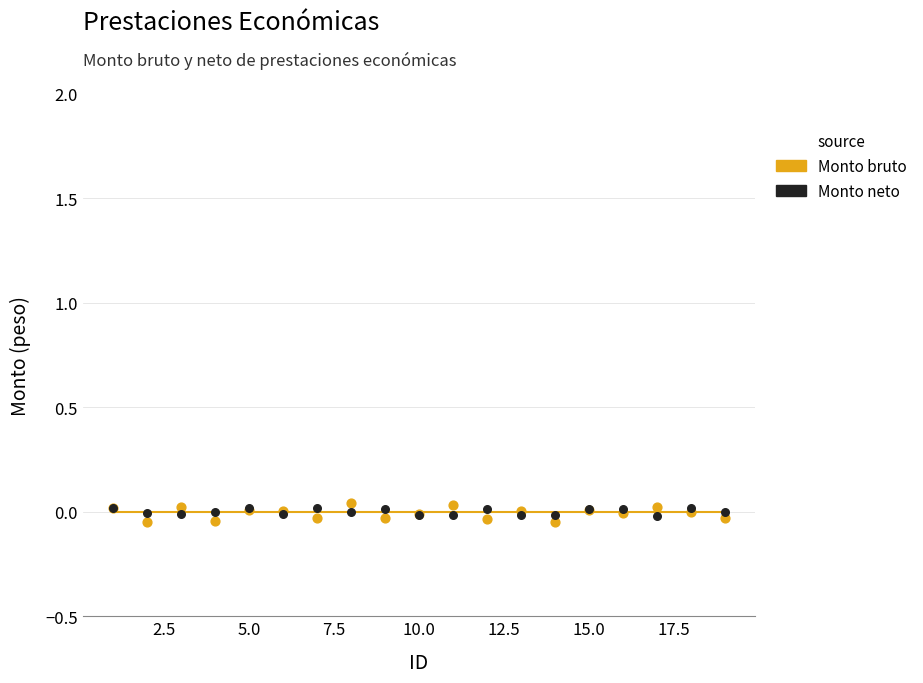

Is the value of Monto bruto at 17.5 greater than the value of Monto neto at 18?

Yes